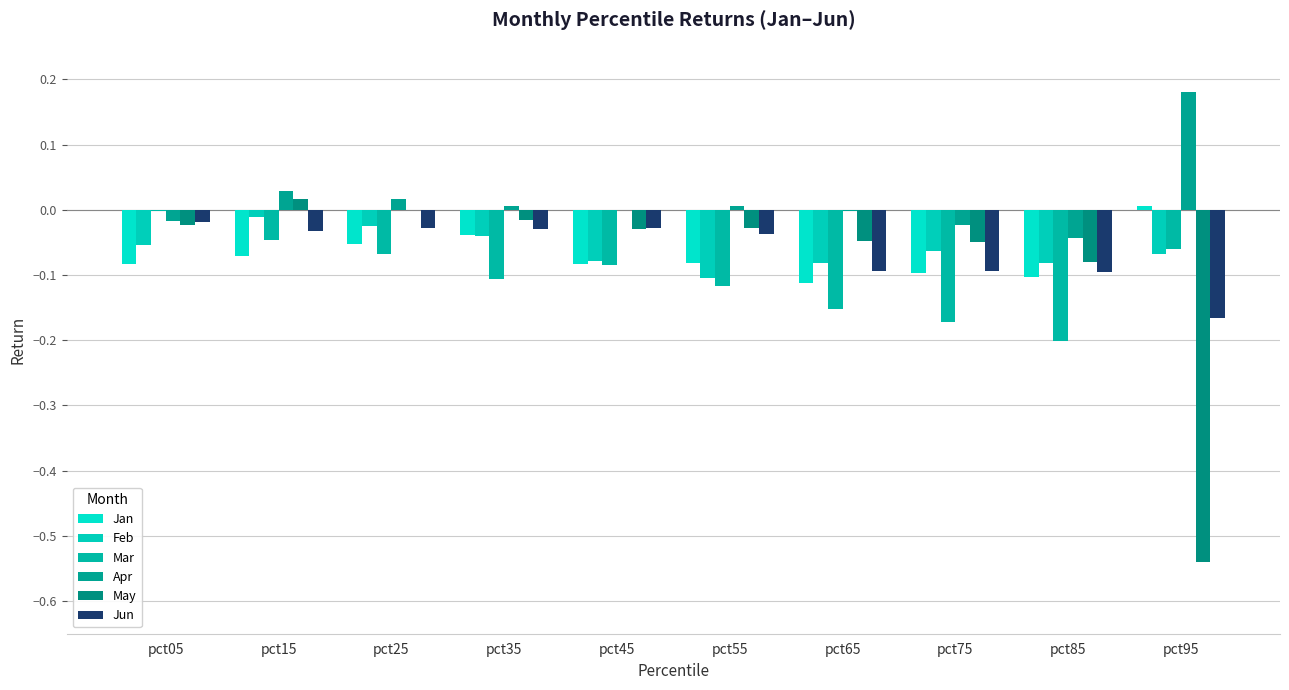

What is the difference between the maximum and minimum values in the Jan series?

0.1